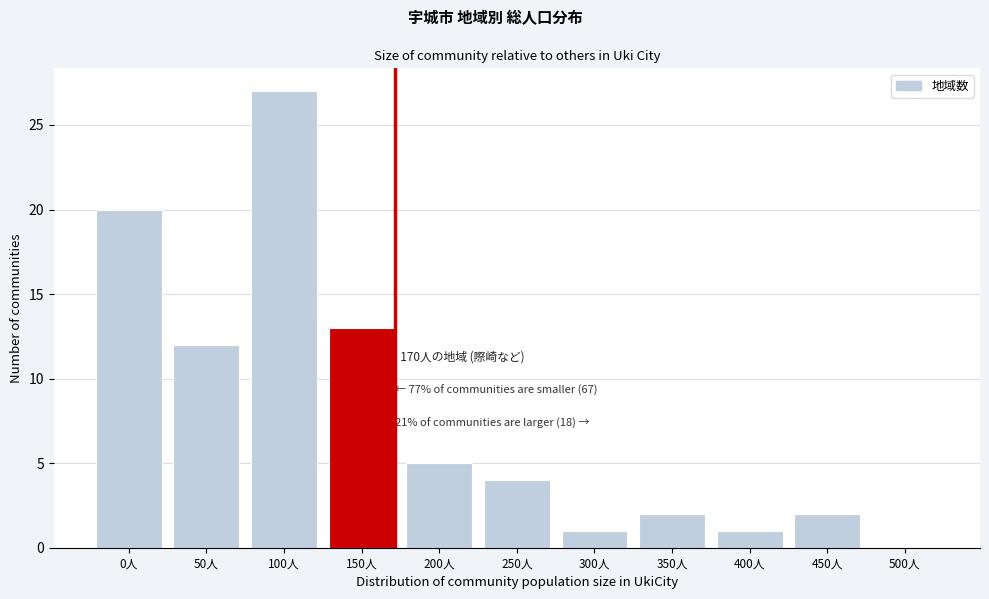

Reading right to left, list all the values displayed in this chart.

500人=0	450人=2	400人=1	350人=2	300人=1	250人=4	200人=5	150人=13	100人=27	50人=12	0人=20